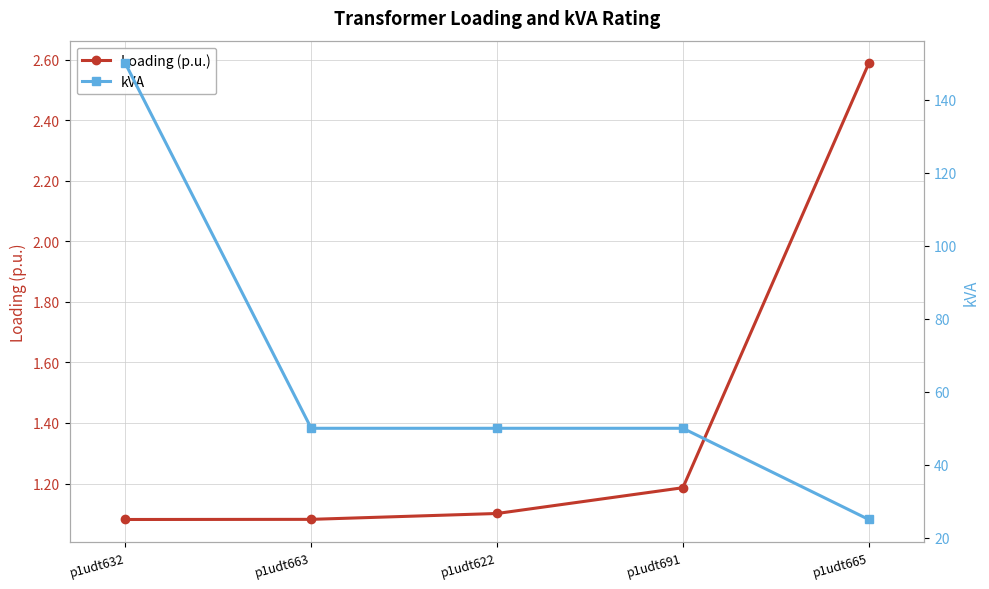

What position from the right is p1udt665?

1